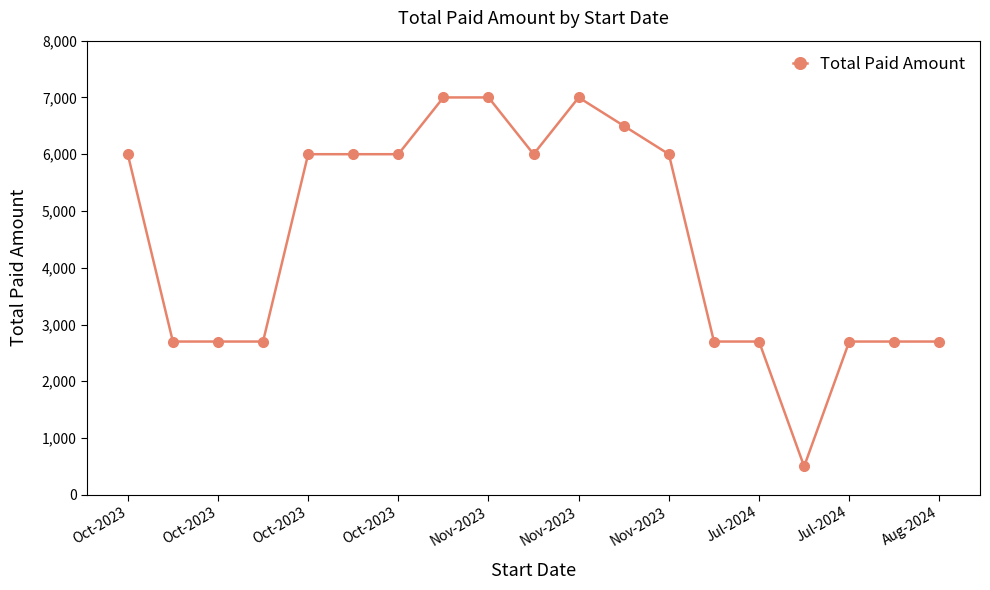

What is the difference between the second highest and second lowest values?

4300